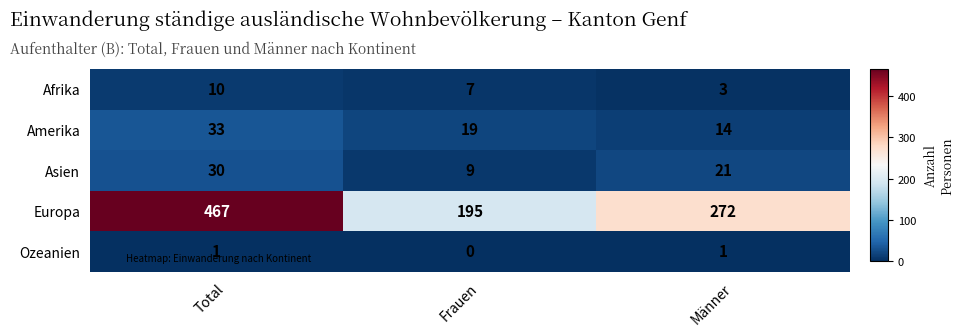

What is the greatest value displayed?

467